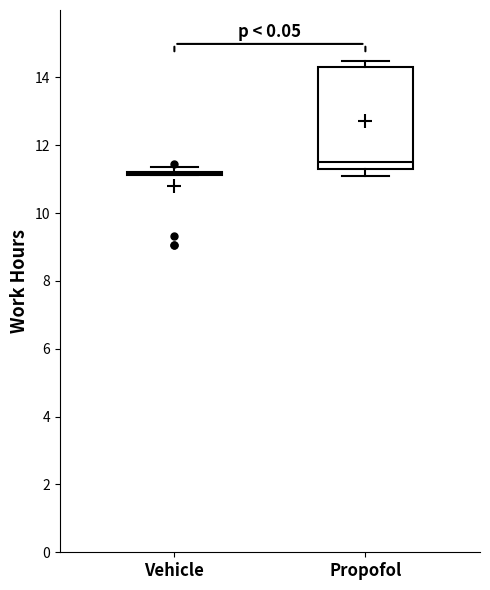

Reading left to right, transcribe this box plot: for each box, give where its median line is, the range the box spans, and where its two whiskers end, as read against the y-axis. The values are not printed on the chart, so give them approximately, as read against the axis.

Vehicle: box collapsed to a line at 11.2, whiskers 11.2 to 11.4
Propofol: median 11.6, box 11.4 to 14.4, whiskers 11.0 to 14.4 (just above the box's upper edge)